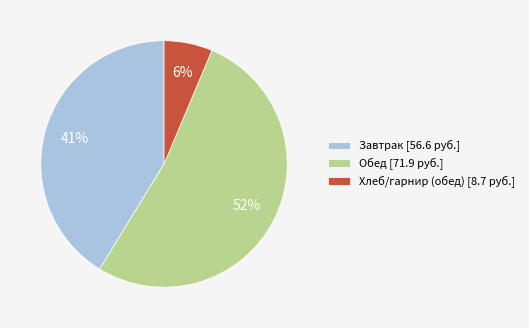

What is the ratio of the value at Обед [71.9 руб.] to the value at Завтрак [56.6 руб.]?

1.3